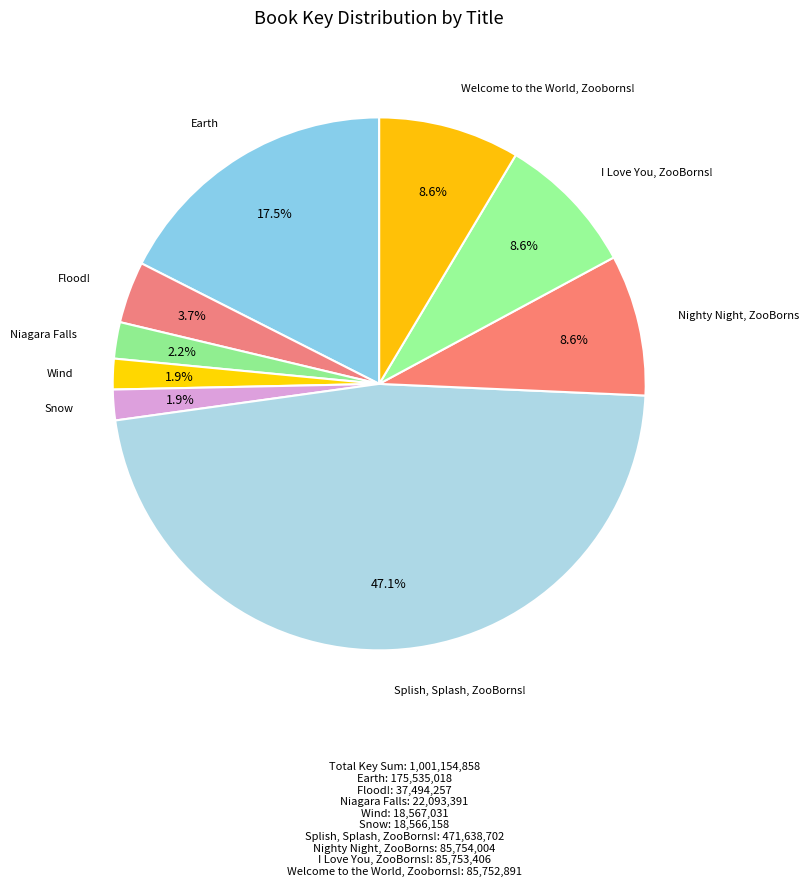

Which category has the biggest portion of the pie?

Splish, Splash, ZooBorns!